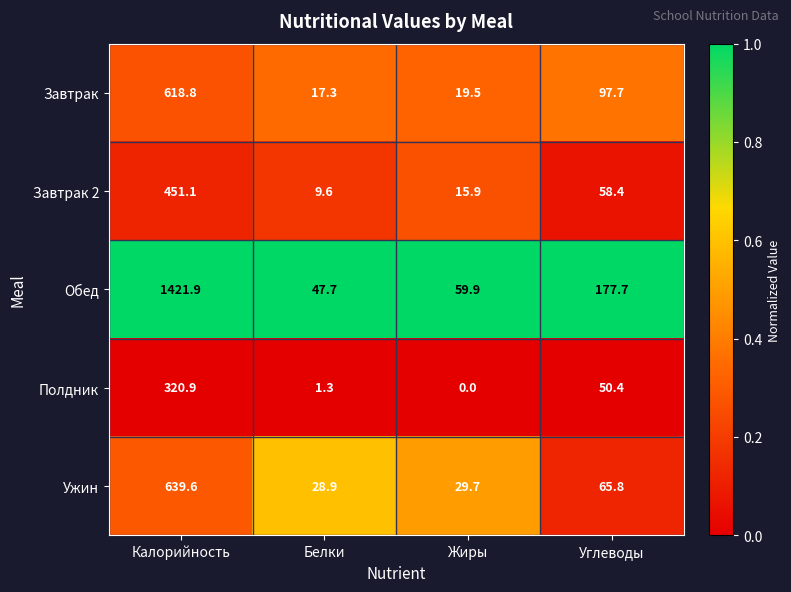

At how many categories does at least one series exceed 0?

4